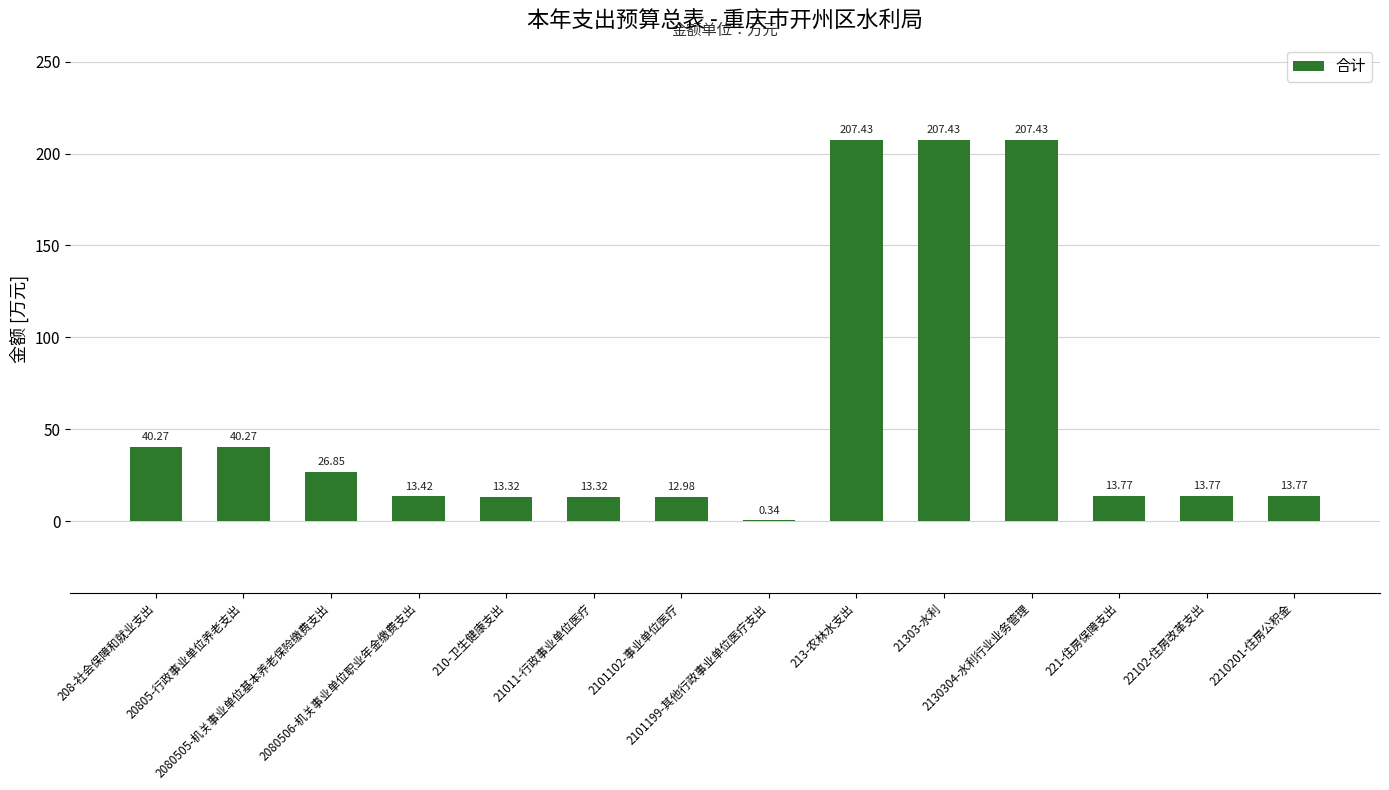

What is the sum of all values?

824.4